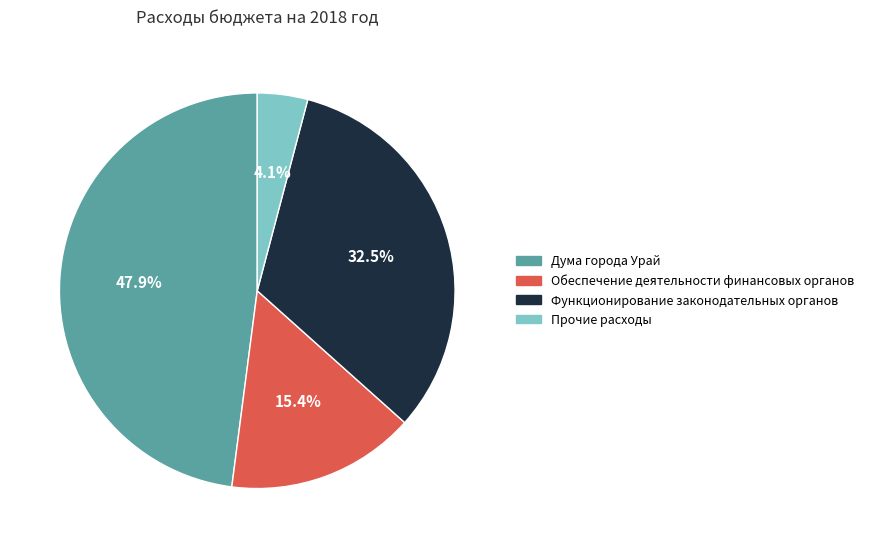

Rank the categories by value from lowest to highest.

Прочие расходы, Обеспечение деятельности финансовых органов, Функционирование законодательных органов, Дума города Урай